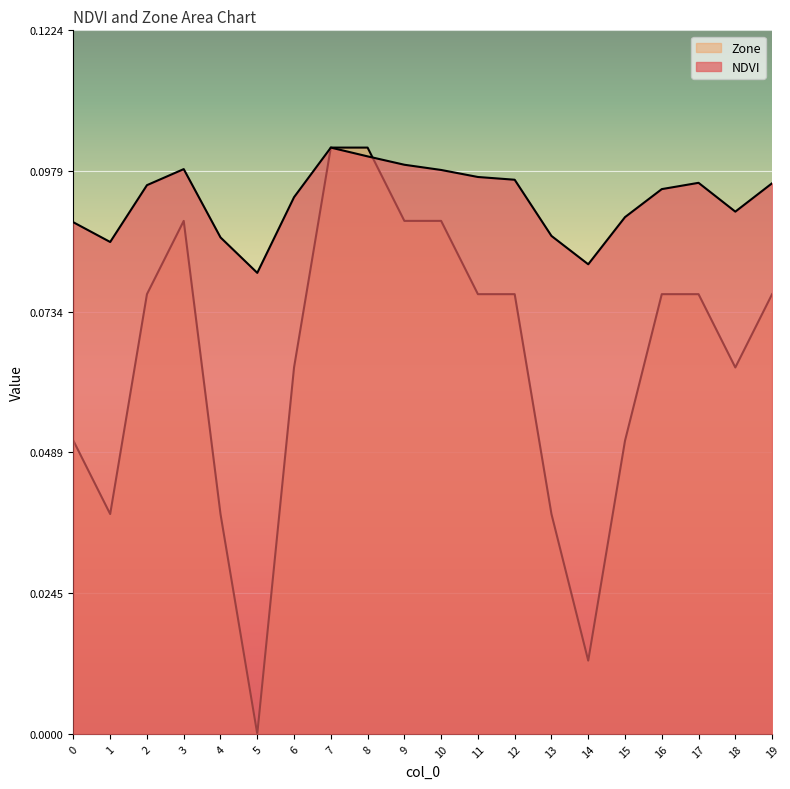

At which label does NDVI reach its peak?

7